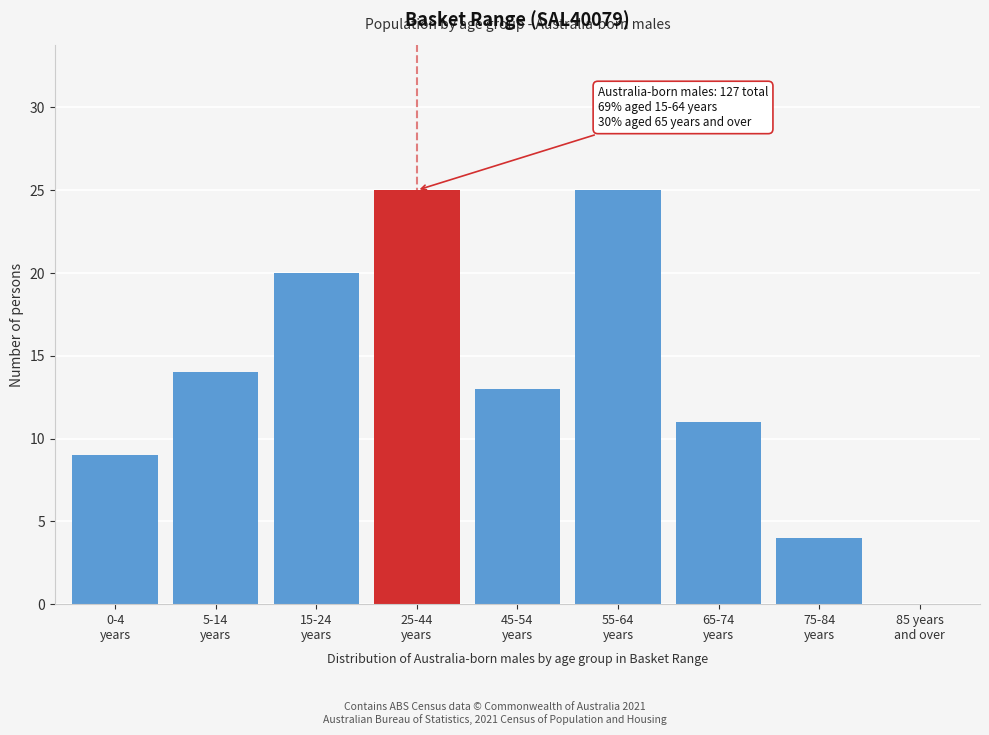

What is the greatest value displayed?

25